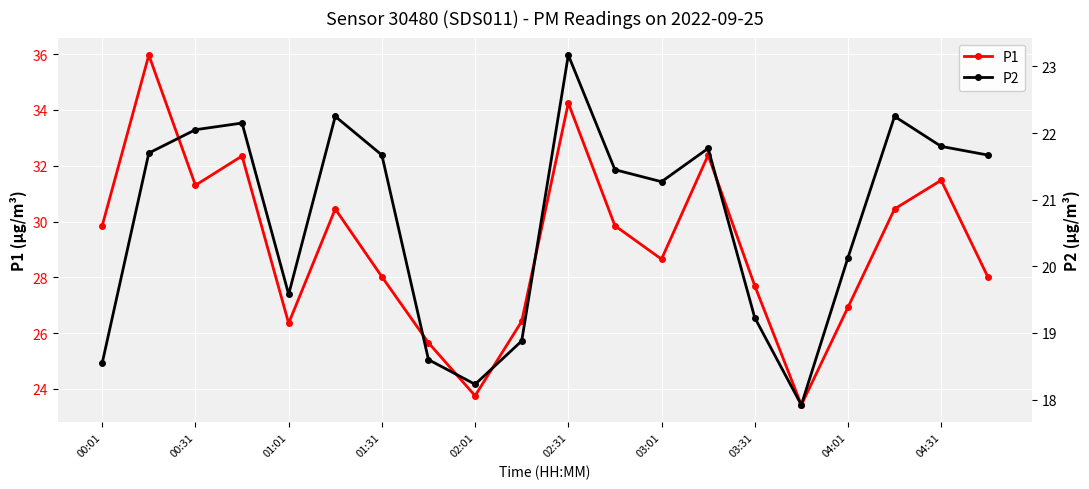

How many values in the P1 series are below 29?

10